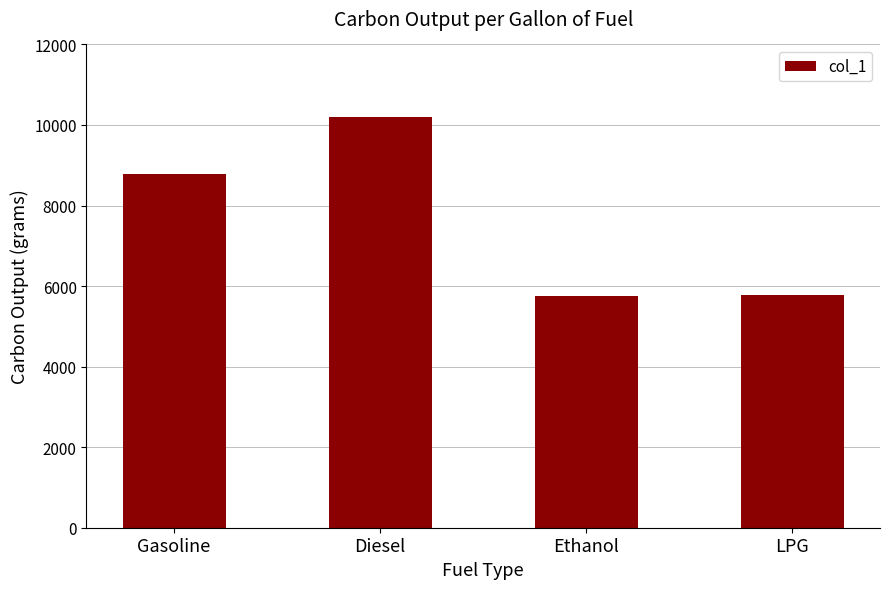

What is the change in value from Diesel to LPG?

-4420